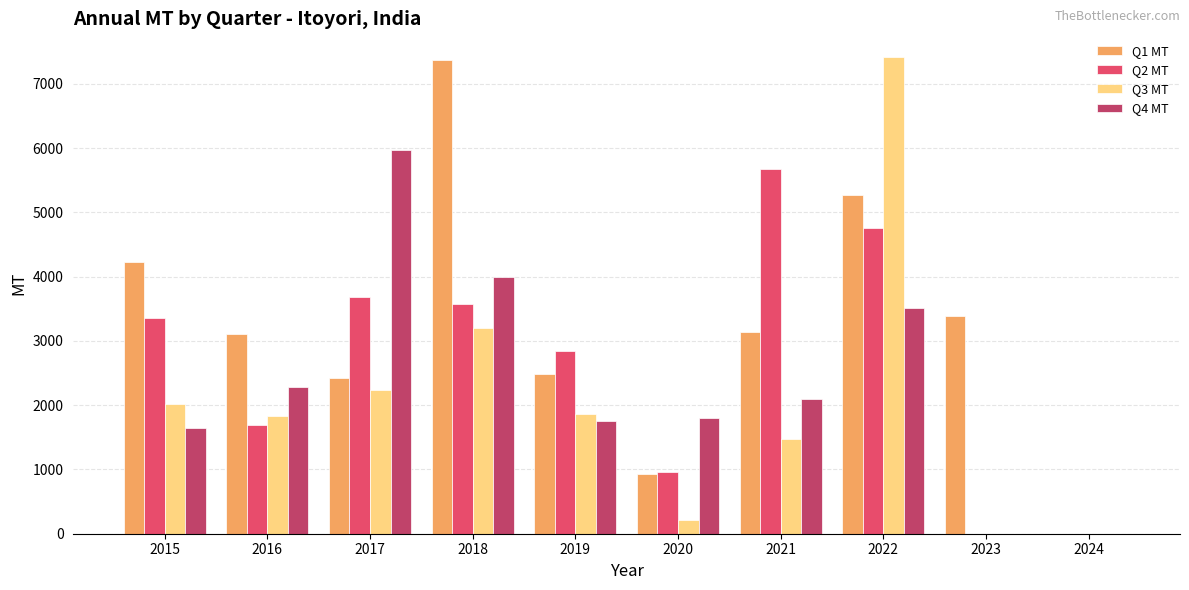

Which category has the highest value in the Q2 MT series?

2021